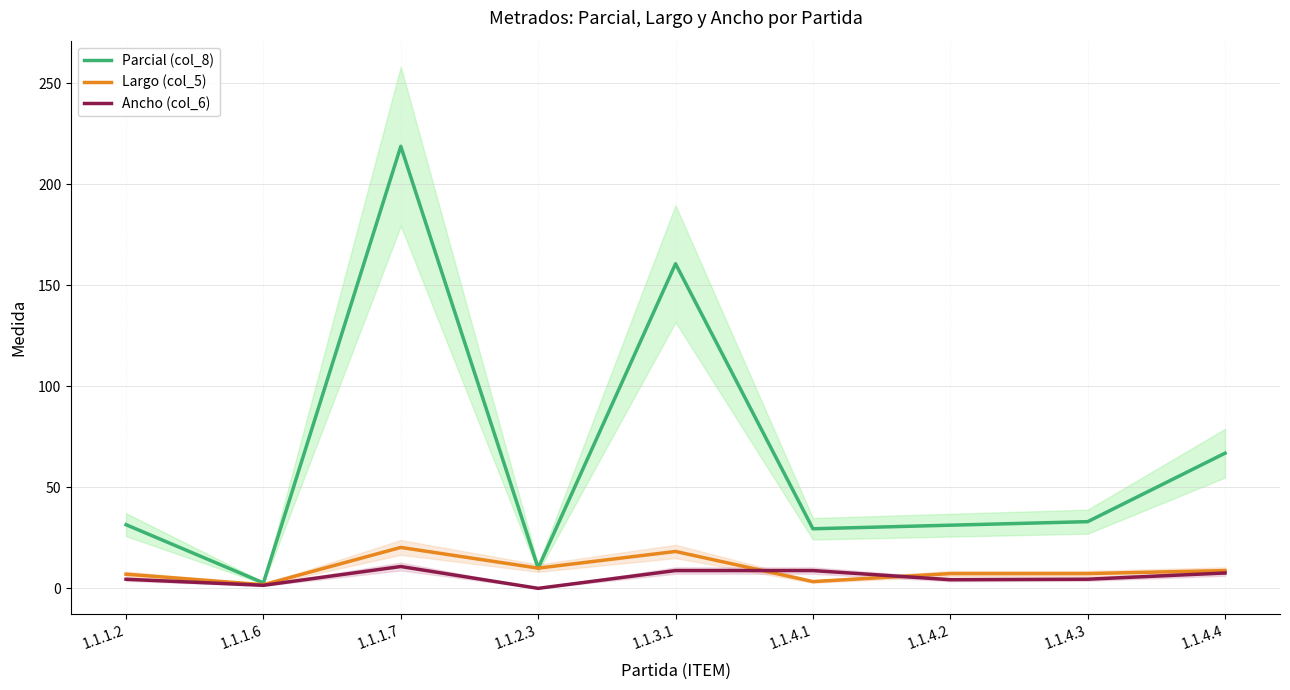

Where is the first local minimum for Largo (col_5)?

1.1.1.6